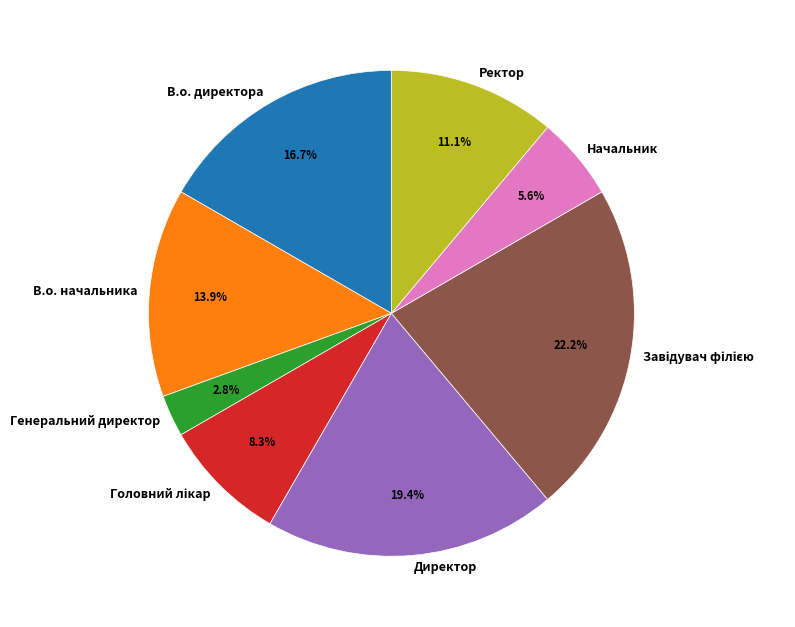

What is the ratio of the value at Генеральний директор to the value at Начальник?

0.5